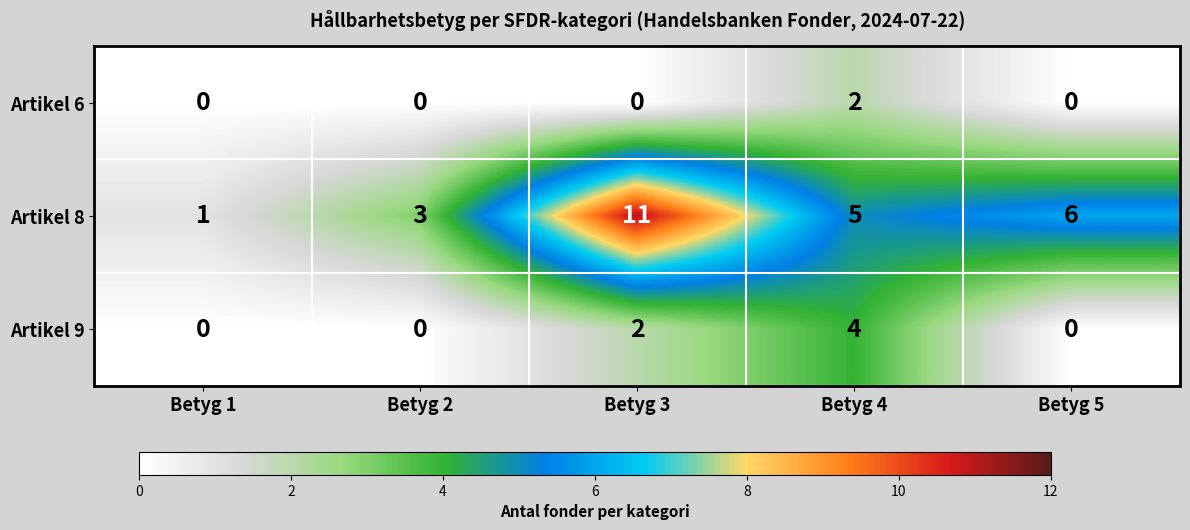

Which series has the largest total across all categories?

Artikel 8